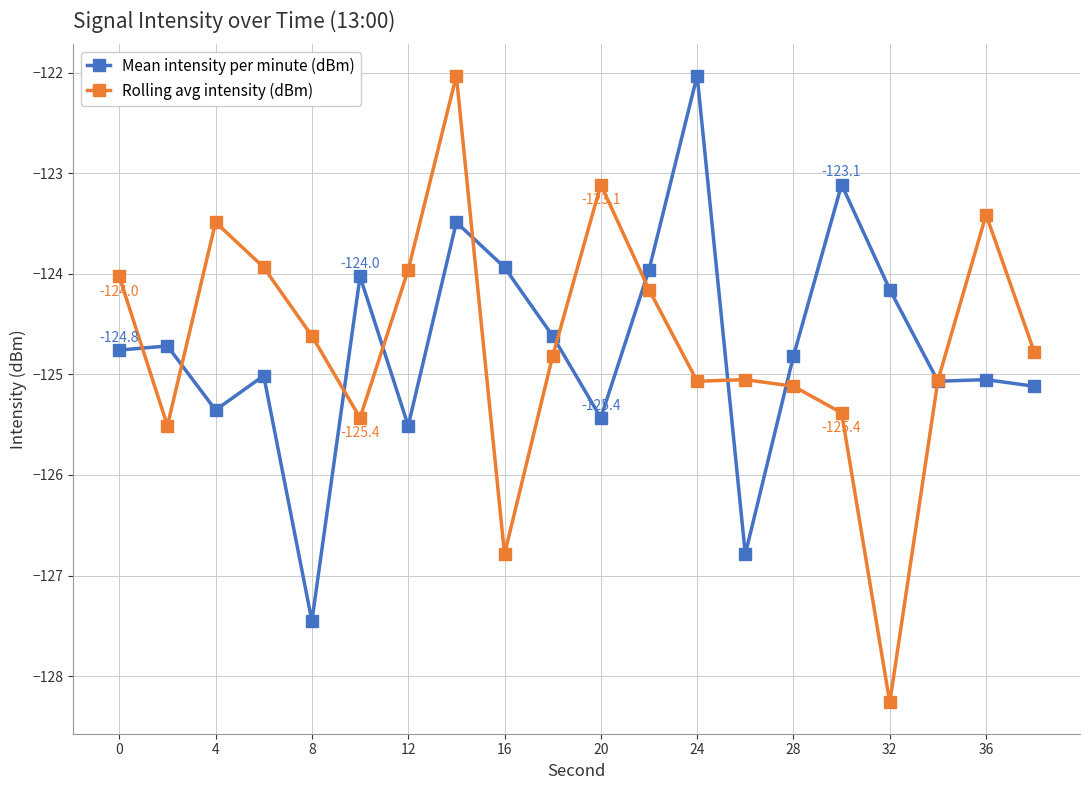

What is the minimum value for Rolling avg intensity (dBm)?

-128.3